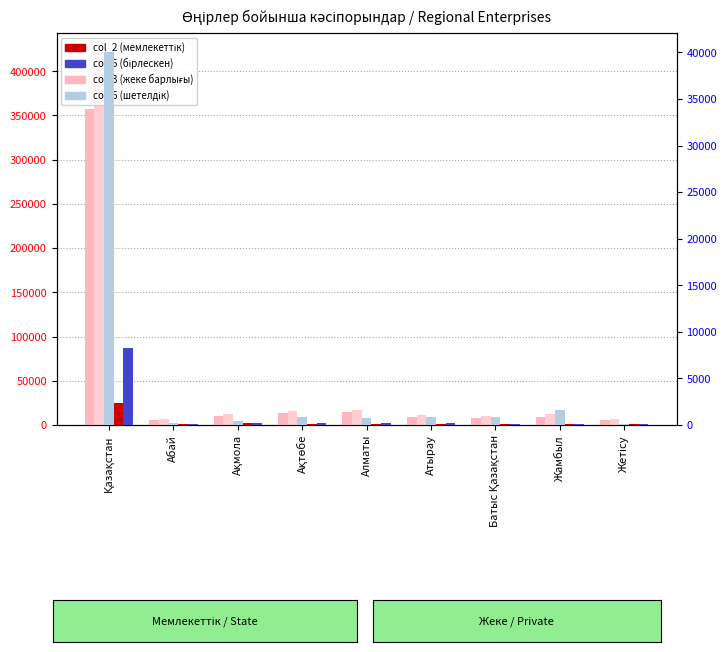

How many bars are there in each group?

5